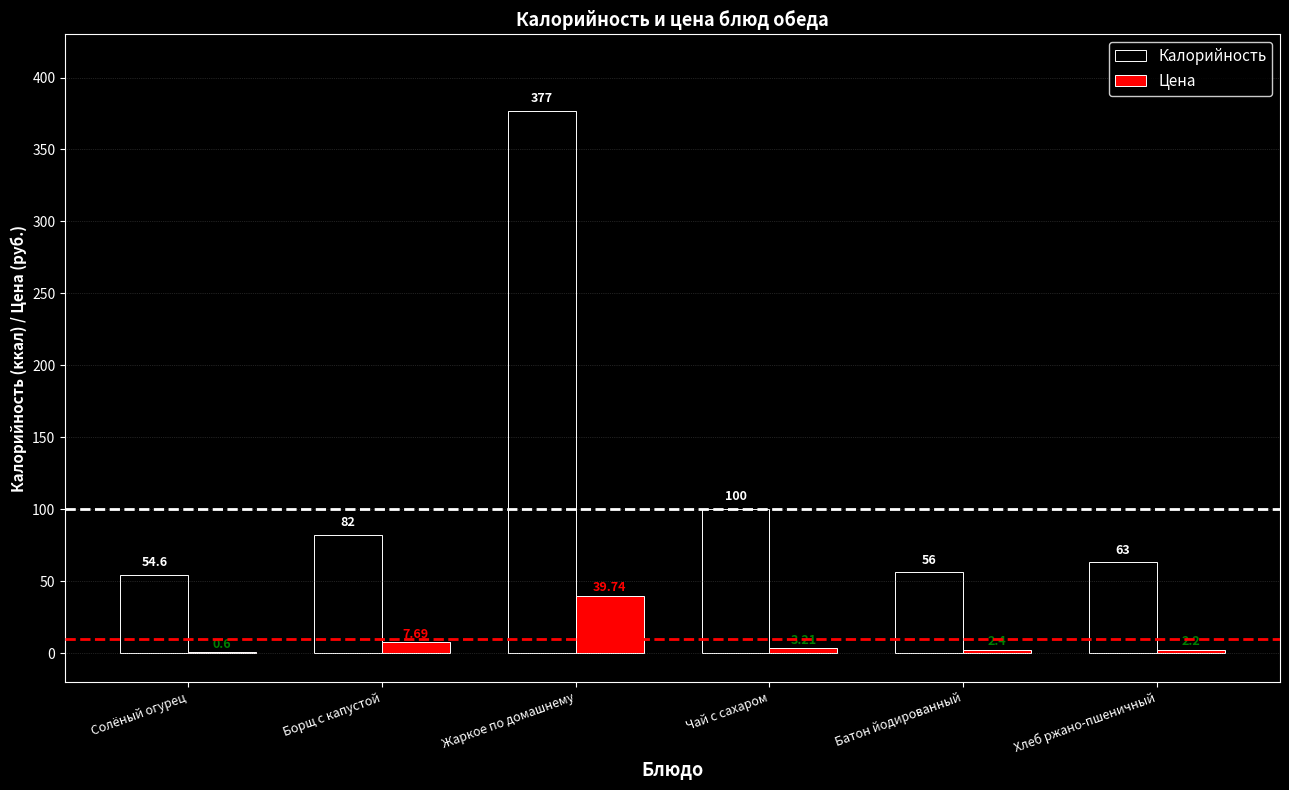

Which label corresponds to the largest value in the chart?

Жаркое по домашнему